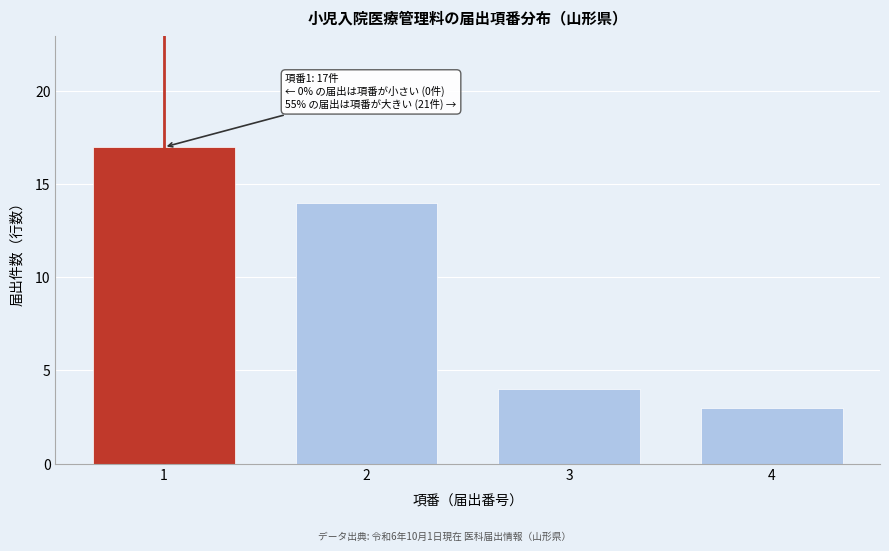

Reading left to right, what are all the values shown in this chart?

1=17	2=14	3=4	4=3